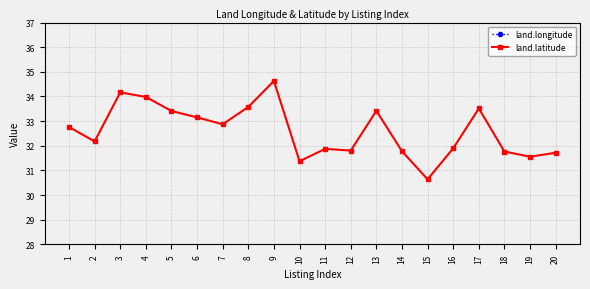

The land.longitude series shows -51.4 at 15. True or false?

False